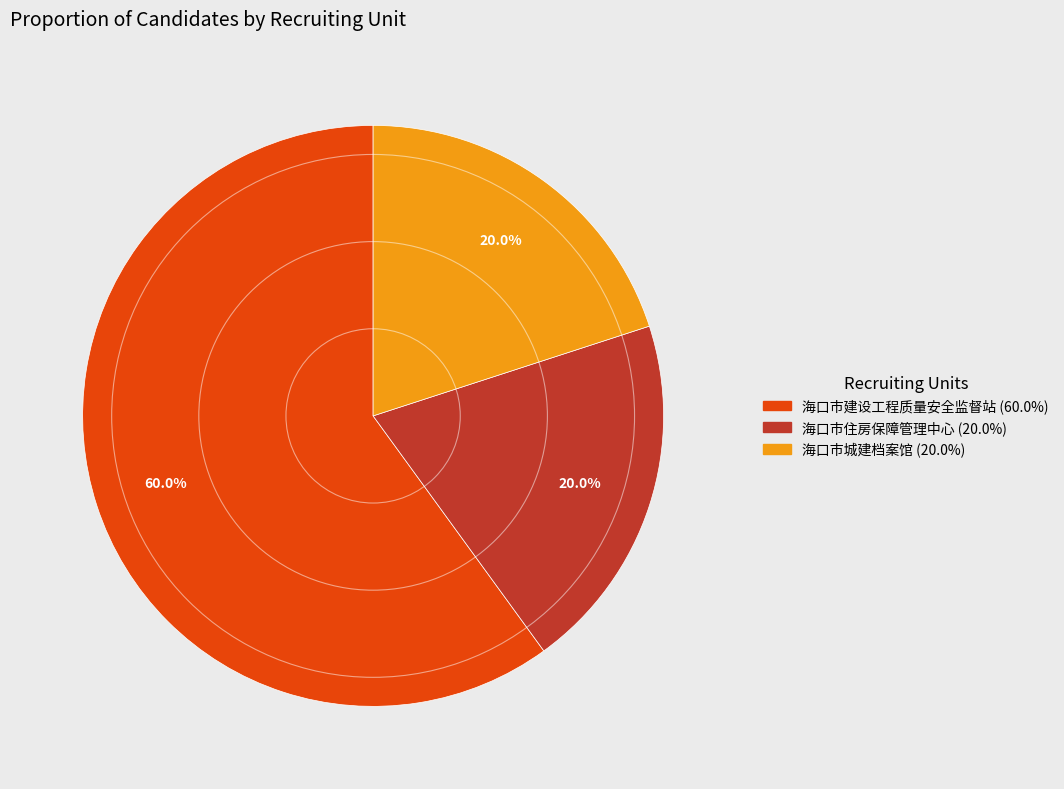

To the nearest percent, what is the difference between the 海口市住房保障管理中心 and 海口市建设工程质量安全监督站 slice percentages?

40%